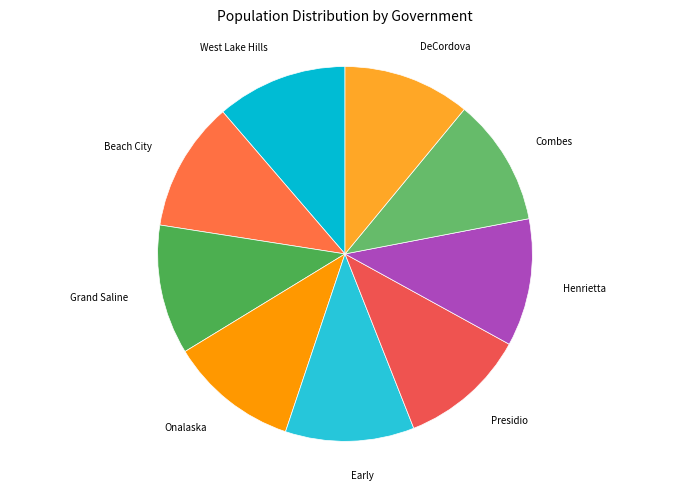

Is there a majority slice in this chart?

No